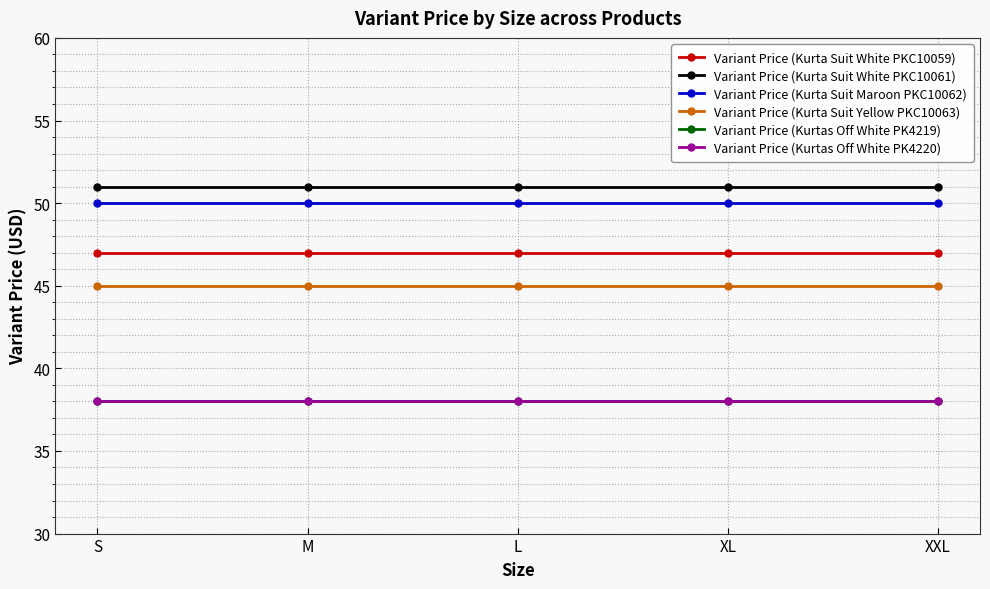

Which series changed the most between L and XL?

Variant Price (Kurta Suit White PKC10059)